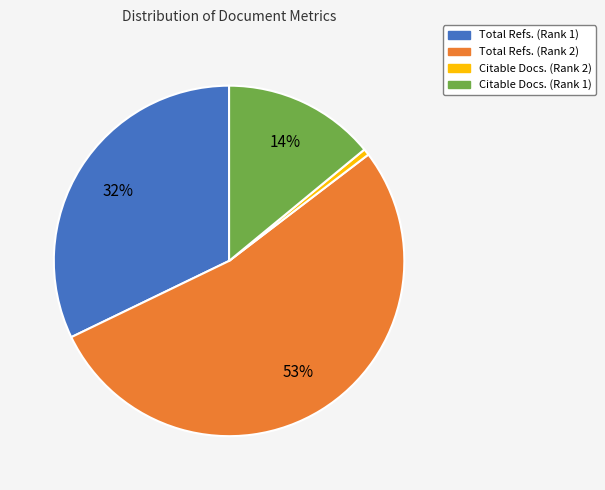

Which category has the smallest portion of the pie?

Citable Docs. (Rank 2)